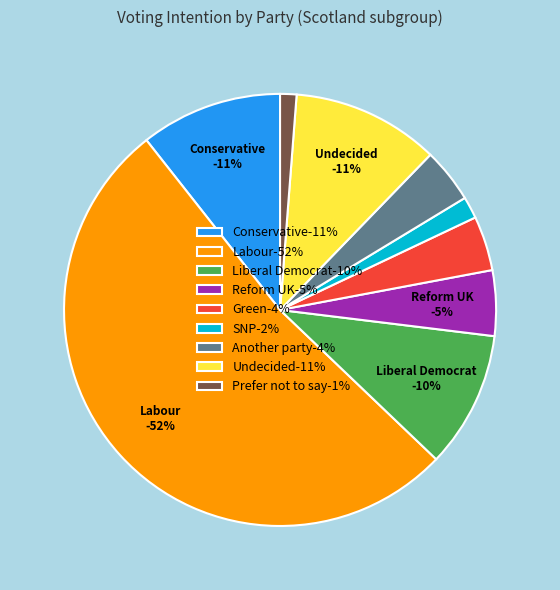

Is it true that Liberal Democrat is 23% of the pie?

False